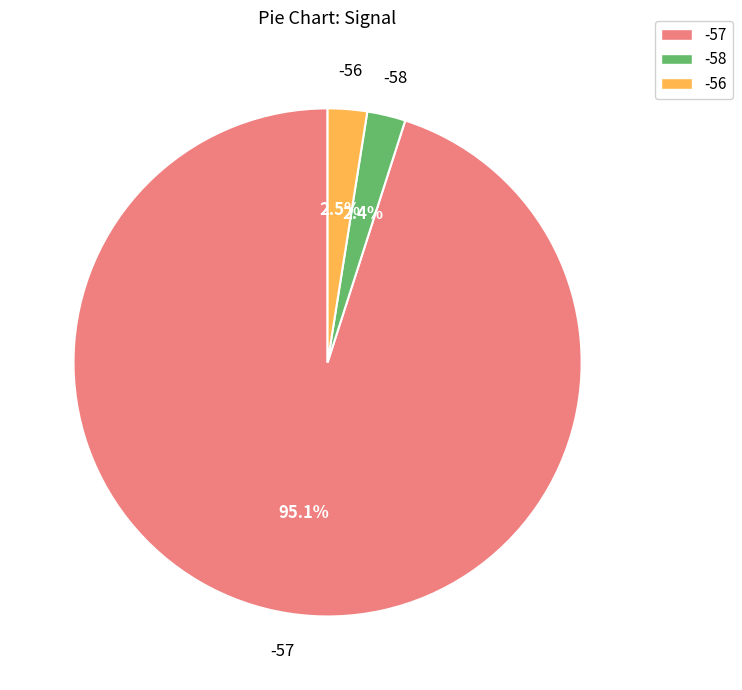

Is there a majority slice in this chart?

Yes